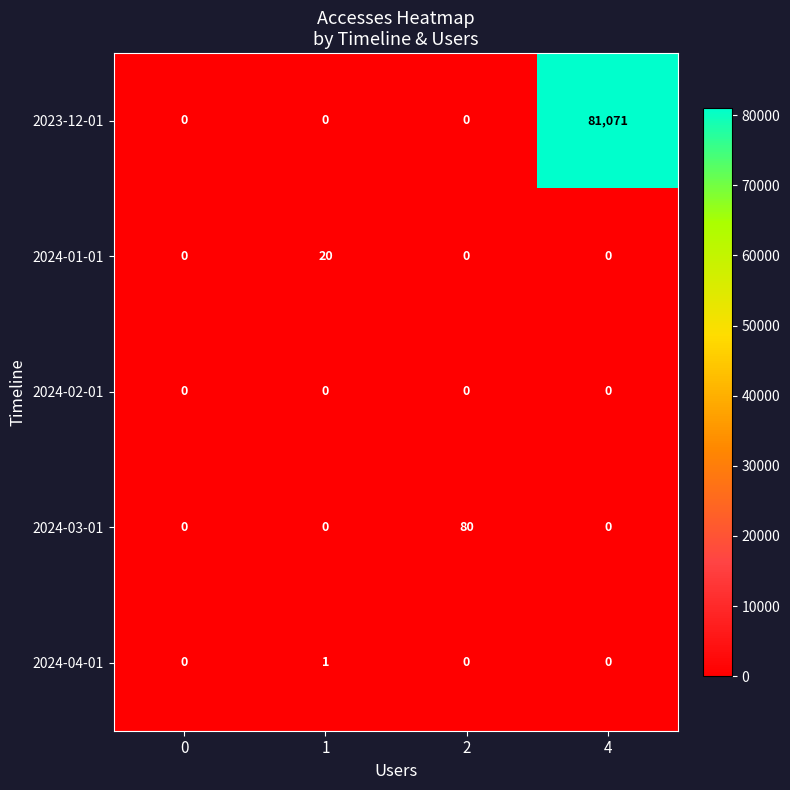

The 2024-03-01 series shows 53 at 1. True or false?

False